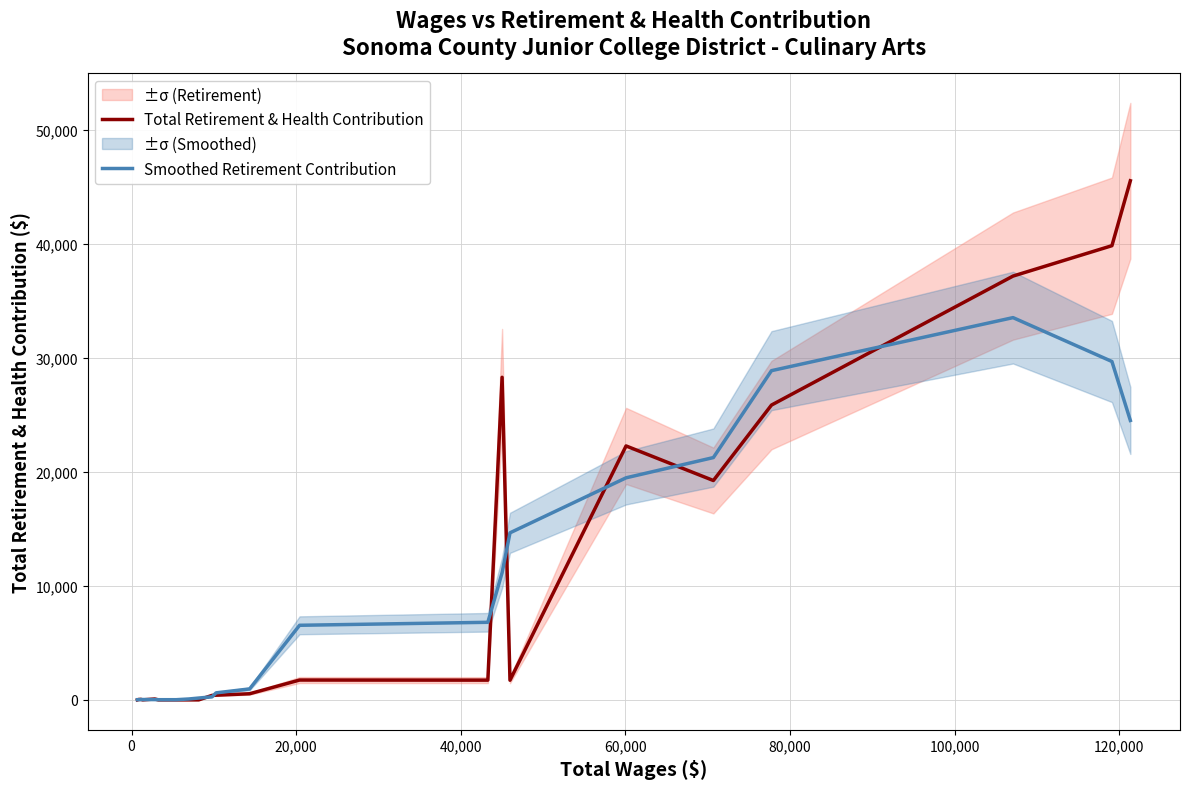

Which series has the largest range (max minus min)?

Total Retirement & Health Contribution